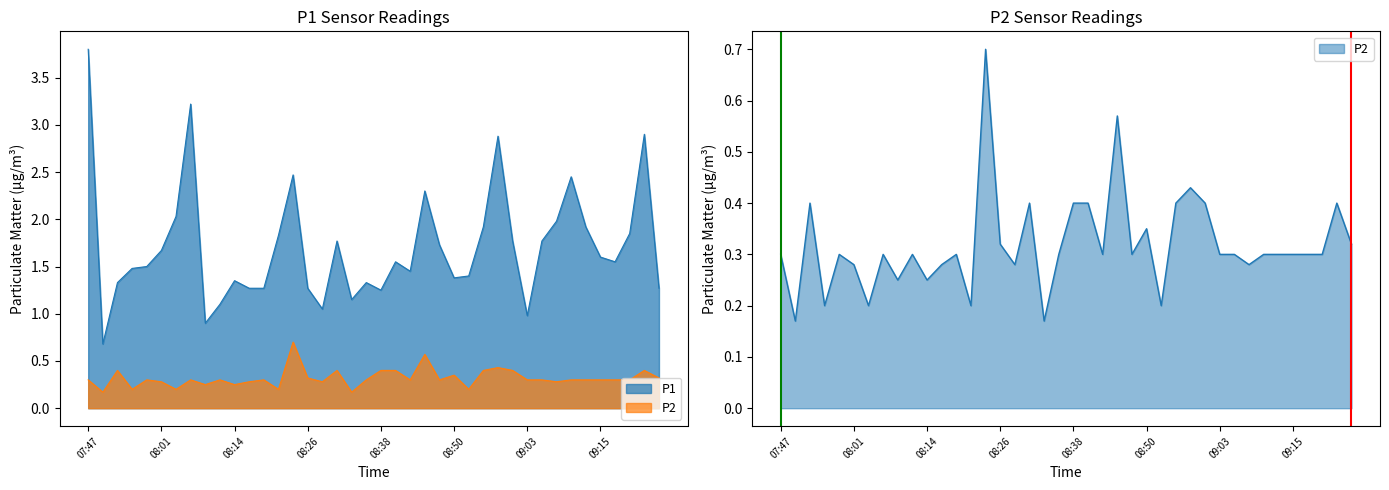

Which series has the widest spread of values?

P1